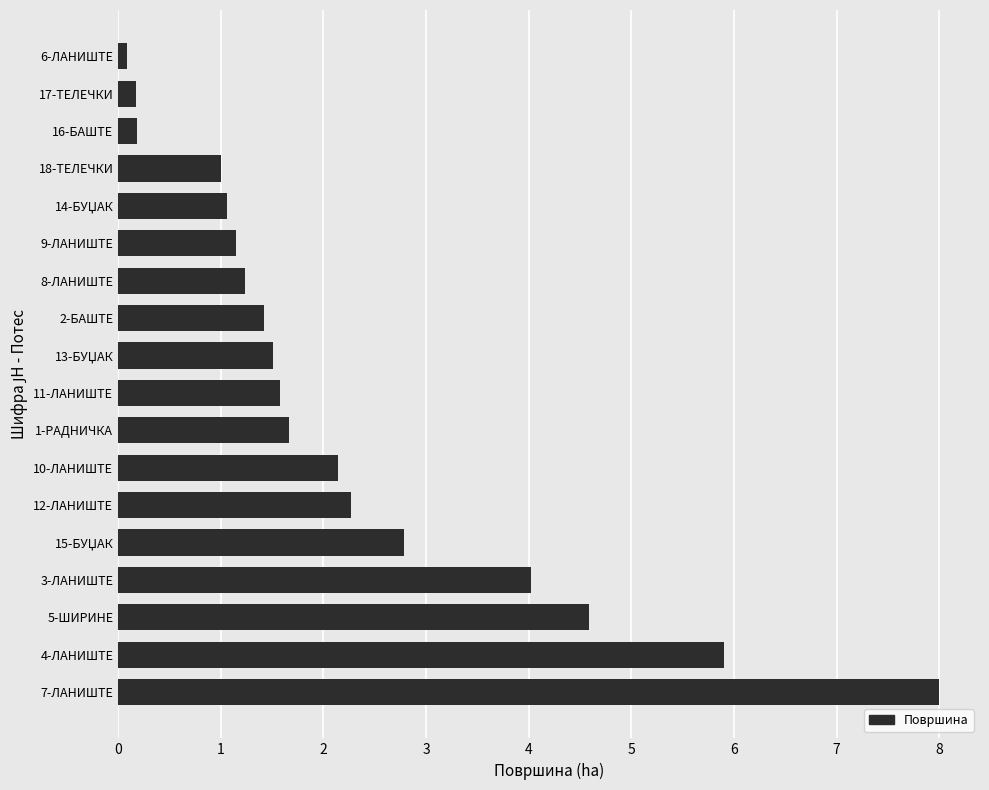

At which label is the value closest to 4?

3-ЛАНИШТЕ